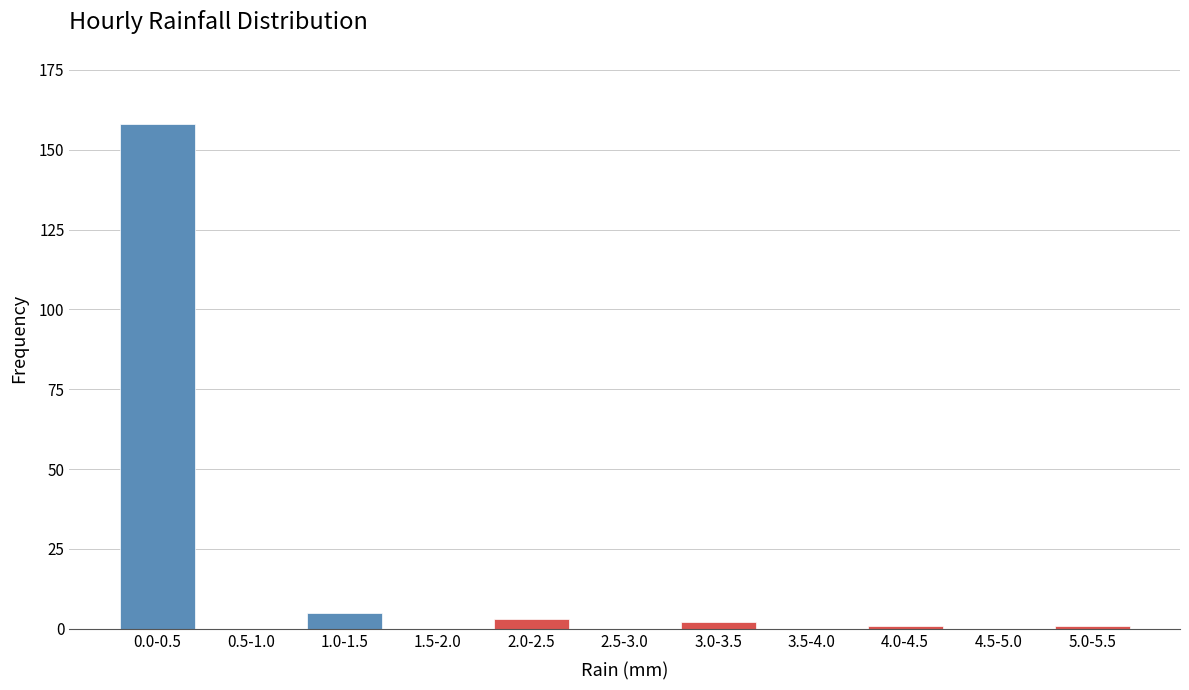

Reading right to left, list all the values displayed in this chart.

5.0-5.5=1	4.5-5.0=0	4.0-4.5=1	3.5-4.0=0	3.0-3.5=2	2.5-3.0=0	2.0-2.5=3	1.5-2.0=0	1.0-1.5=5	0.5-1.0=0	0.0-0.5=158